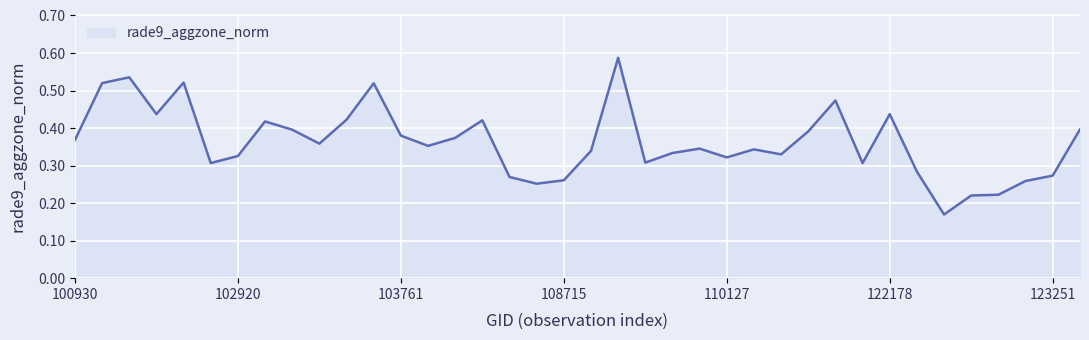

What is the label of the 5th point from the right?

33